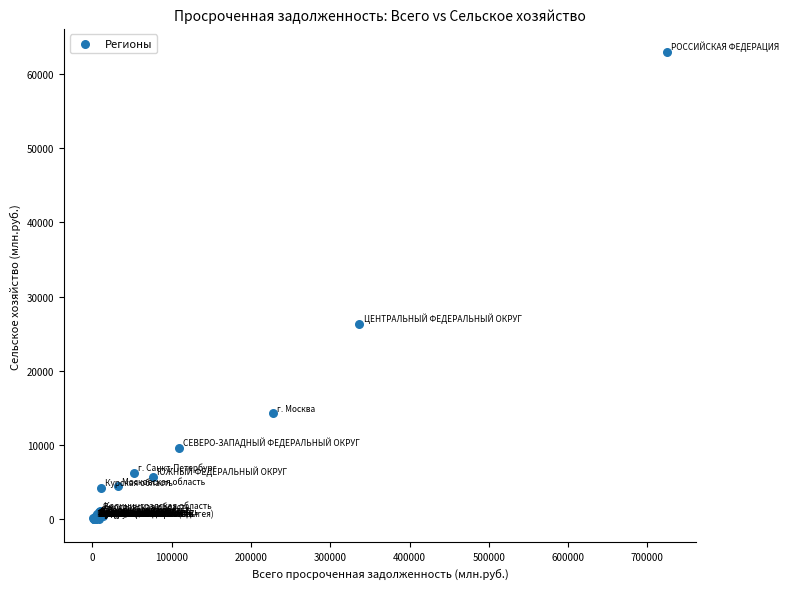

What Y value in the scatter plot is closest to 31473?

26278